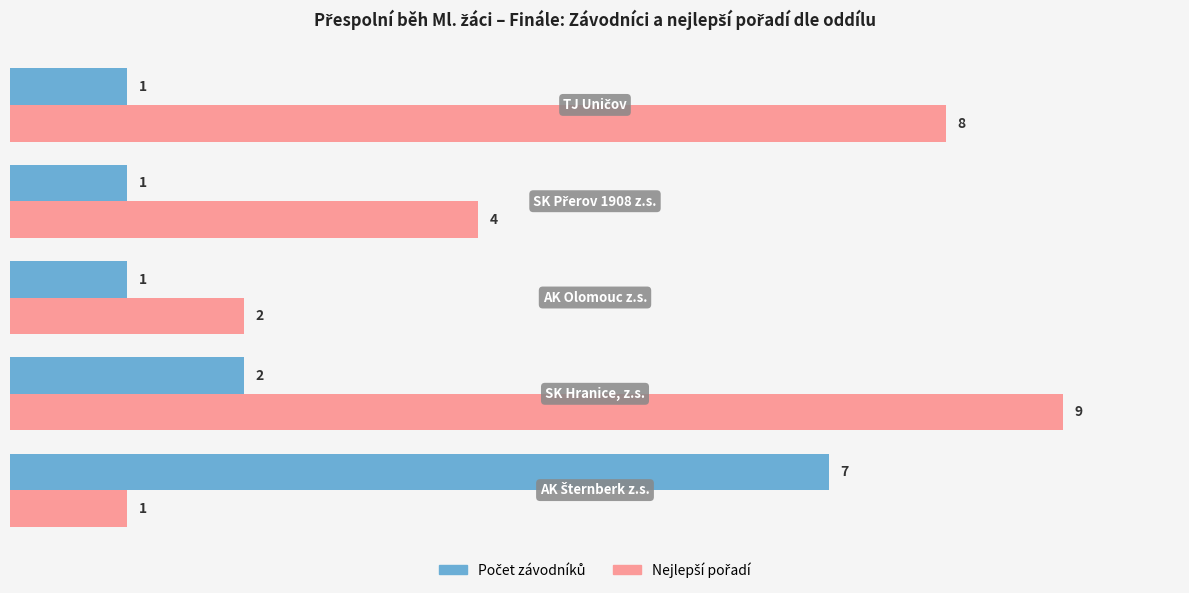

At how many categories does at least one series exceed 3?

4